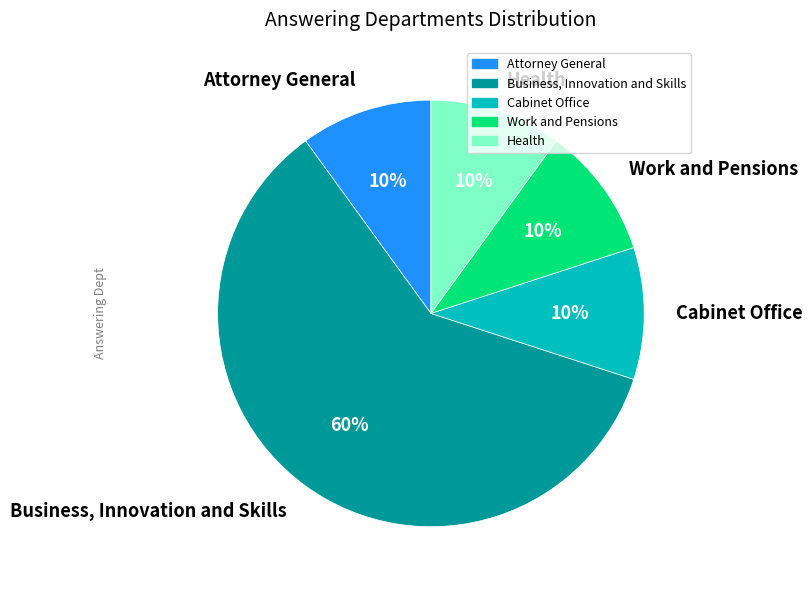

To the nearest percent, what percentage of the pie is Cabinet Office?

10%